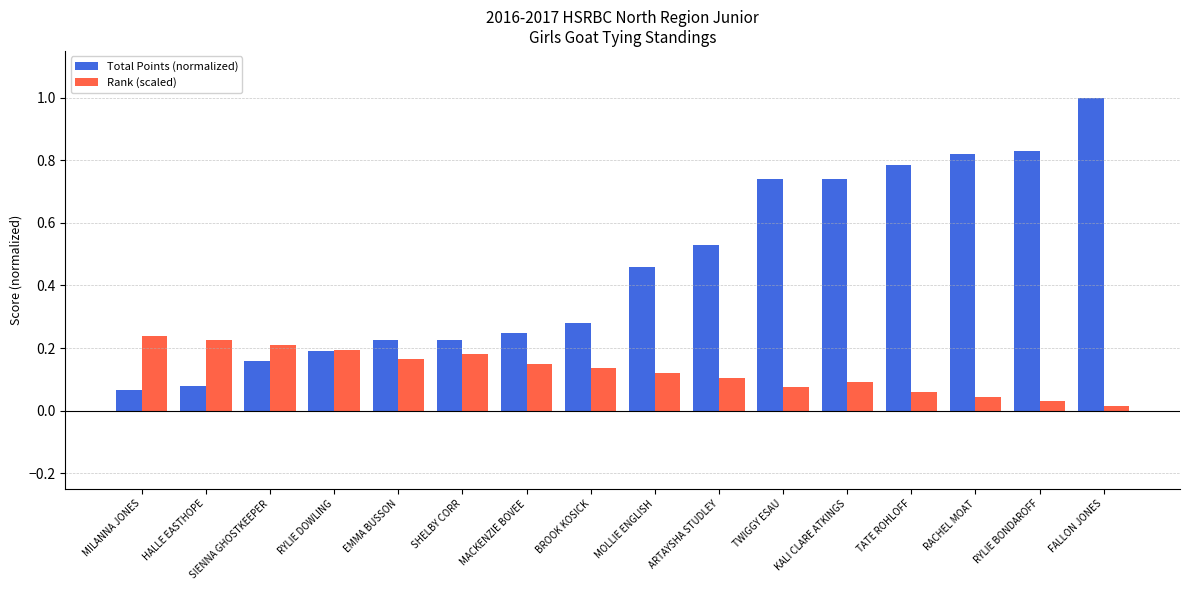

The value of Rank (scaled) at RYLIE DOWLING is 0.1. True or false?

False